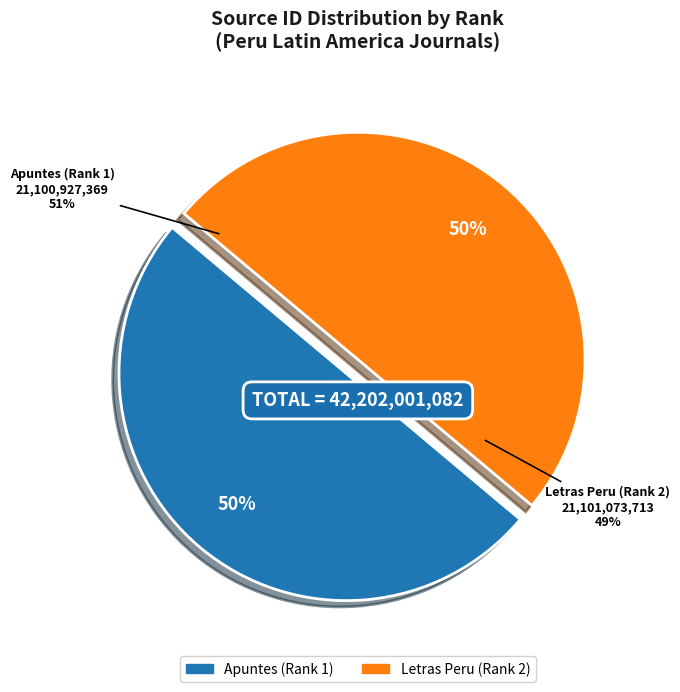

Is Letras Peru (Rank 2) the majority of the pie?

Yes